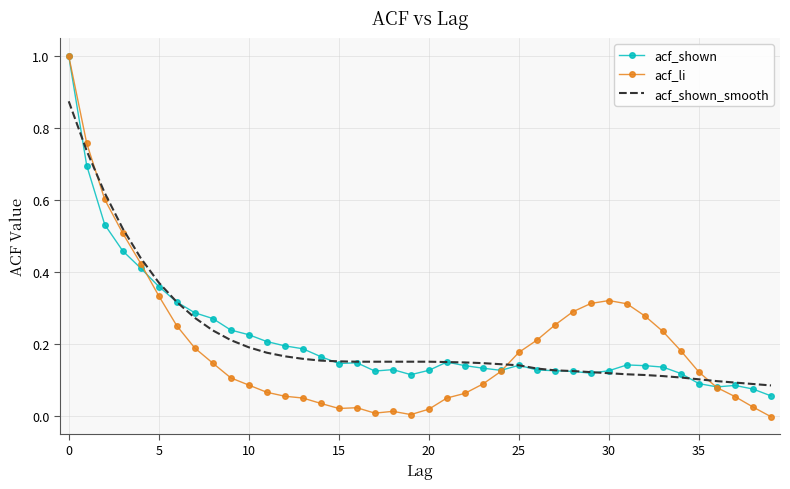

Which series has the largest range (max minus min)?

acf_li